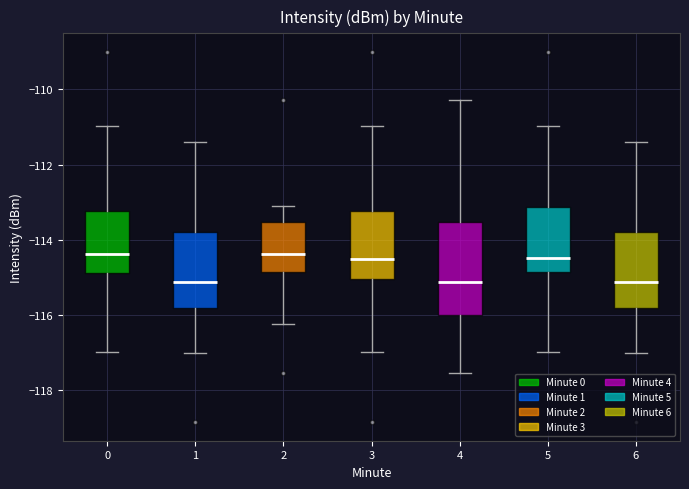

Which box is the tallest, from its lower edge to its upper edge?

4